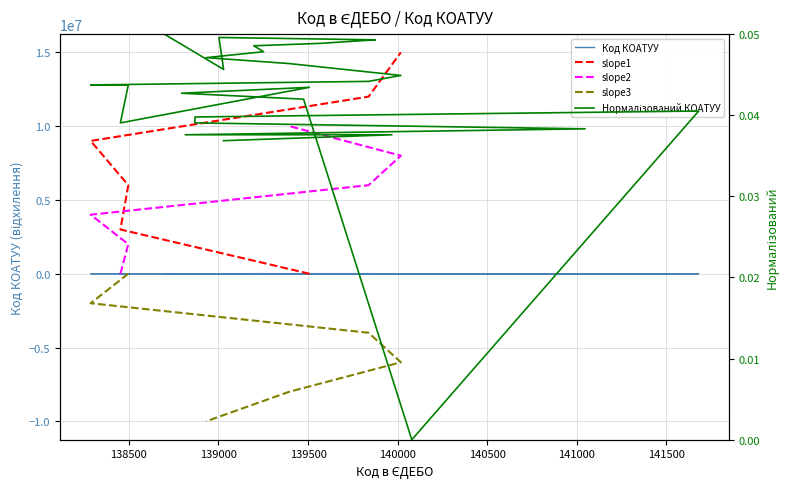

What is the sum of the values at 141680 and 139875?

3761.1